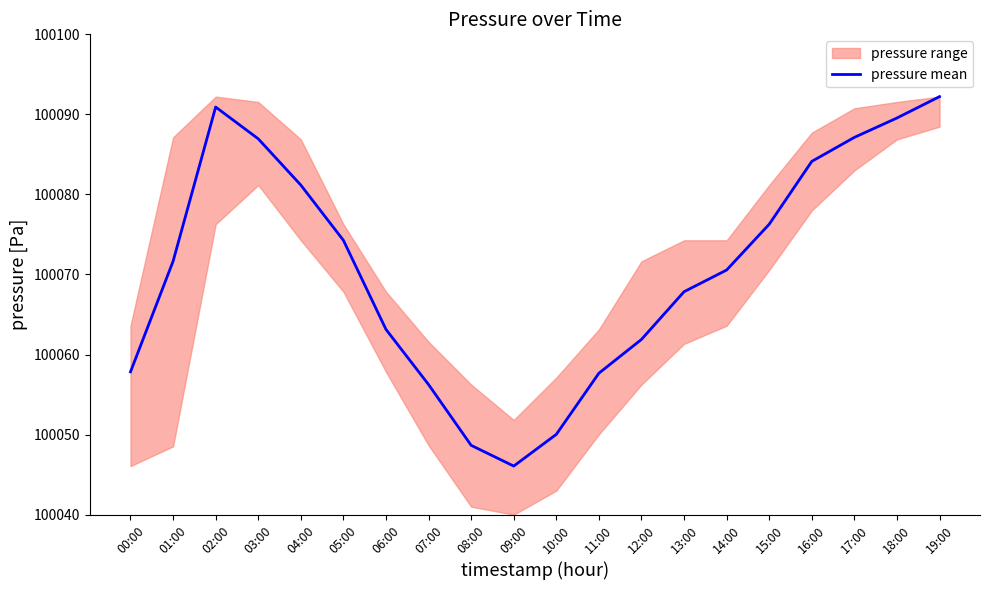

Read the value at 09:00.

100046.1